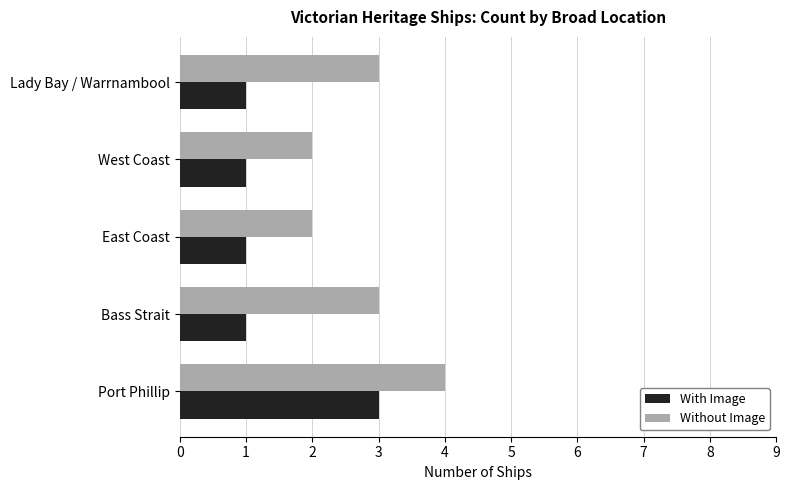

How many series are shown in this chart?

2